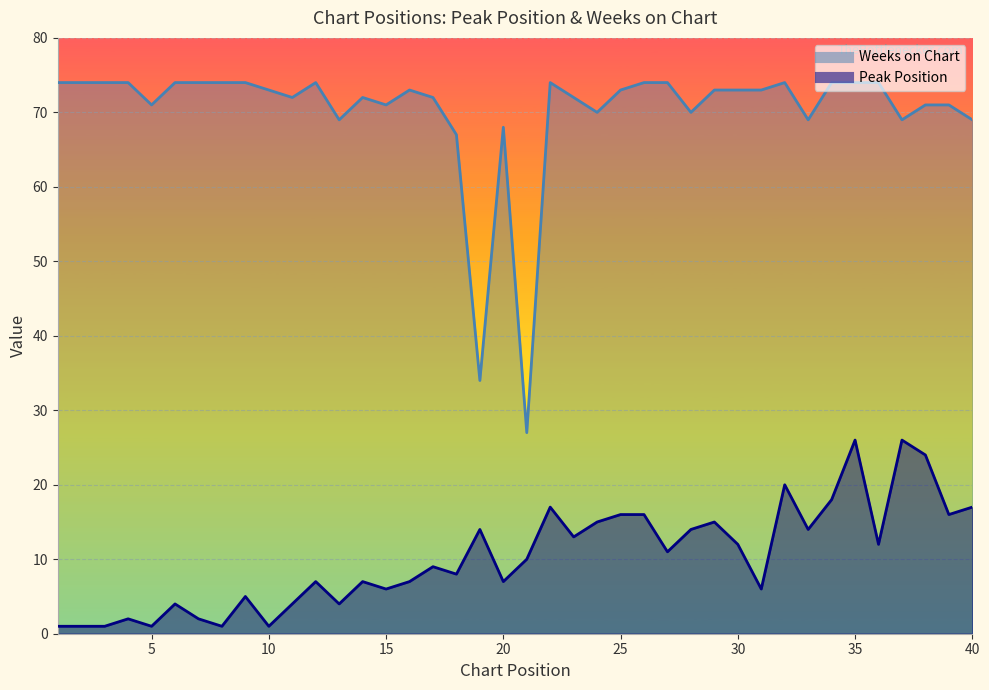

What is the total value across all series at 40?

86